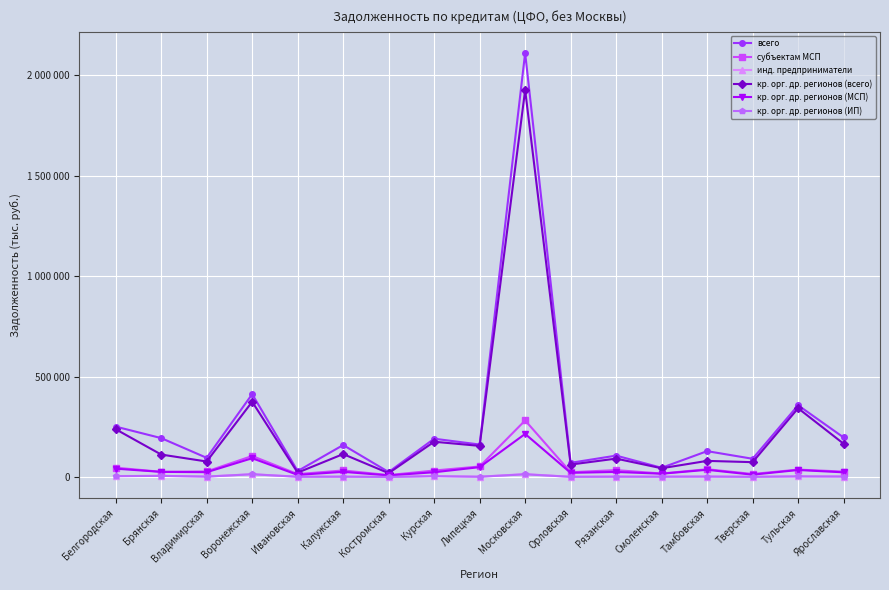

Which series has the largest range (max minus min)?

всего